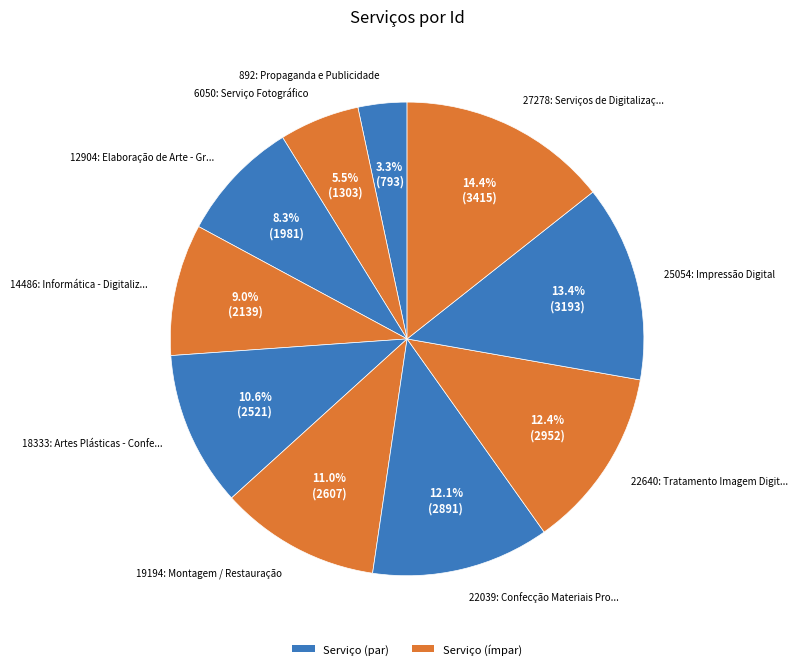

How many segments does this pie chart have?

10